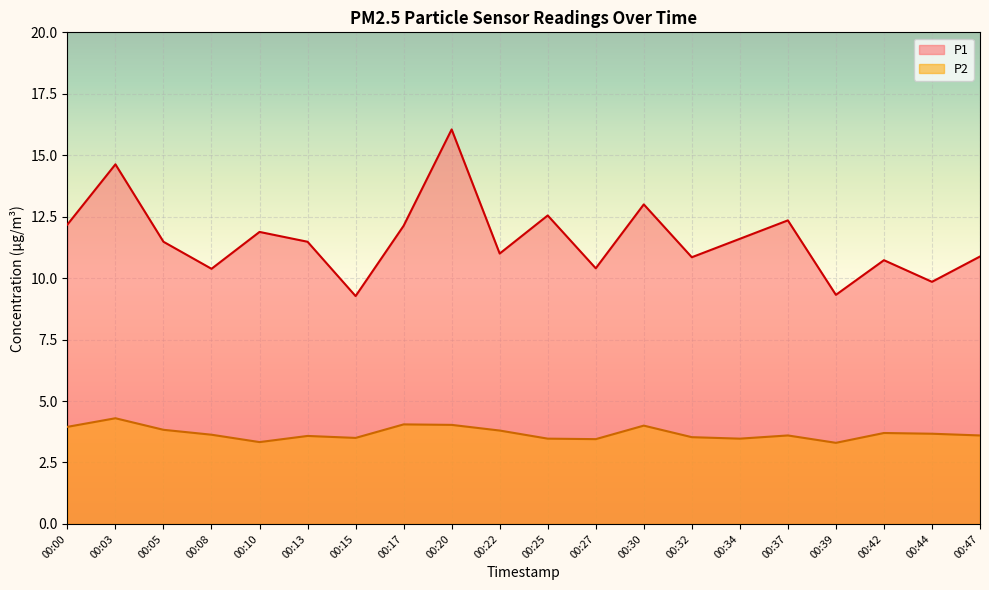

Which series changed the most between 00:08 and 00:42?

P1